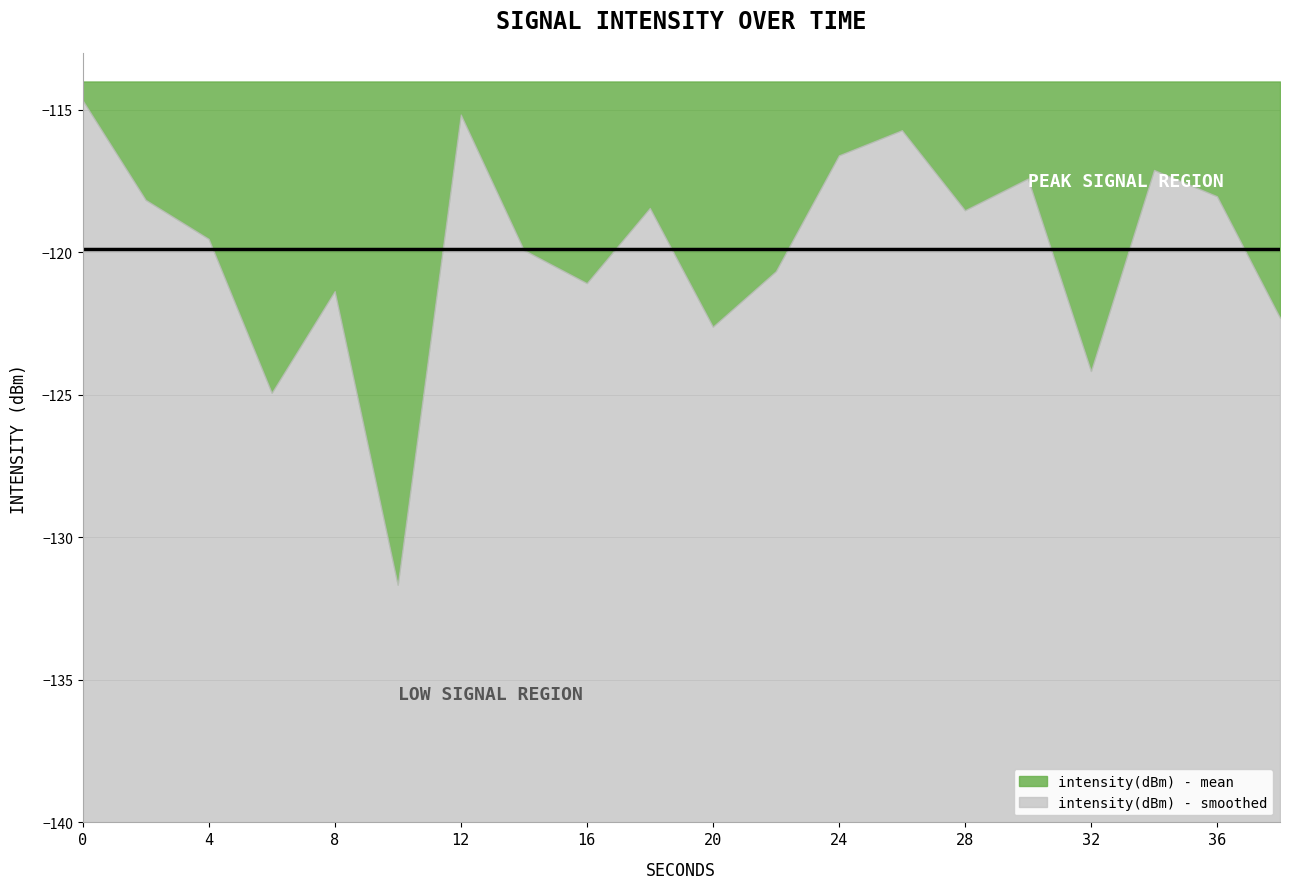

Reading left to right, what are all the values shown in this chart?

intensity(dBm) - mean: 0=-114.7	2=-118.2	4=-119.5	6=-124.9	8=-121.4	10=-131.7	12=-115.2	14=-119.9	16=-121.1	18=-118.4	20=-122.6	22=-120.7	24=-116.6	26=-115.7	28=-118.5	30=-117.4	32=-124.2	34=-117.1	36=-118.0	38=-122.3
intensity(dBm) - smoothed: 0=-116.0	2=-119.5	4=-121.0	6=-126.5	8=-122.8	10=-133.2	12=-116.7	14=-121.4	16=-122.6	18=-119.9	20=-124.1	22=-122.2	24=-118.1	26=-117.3	28=-120.0	30=-118.9	32=-125.7	34=-118.6	36=-119.5	38=-123.8